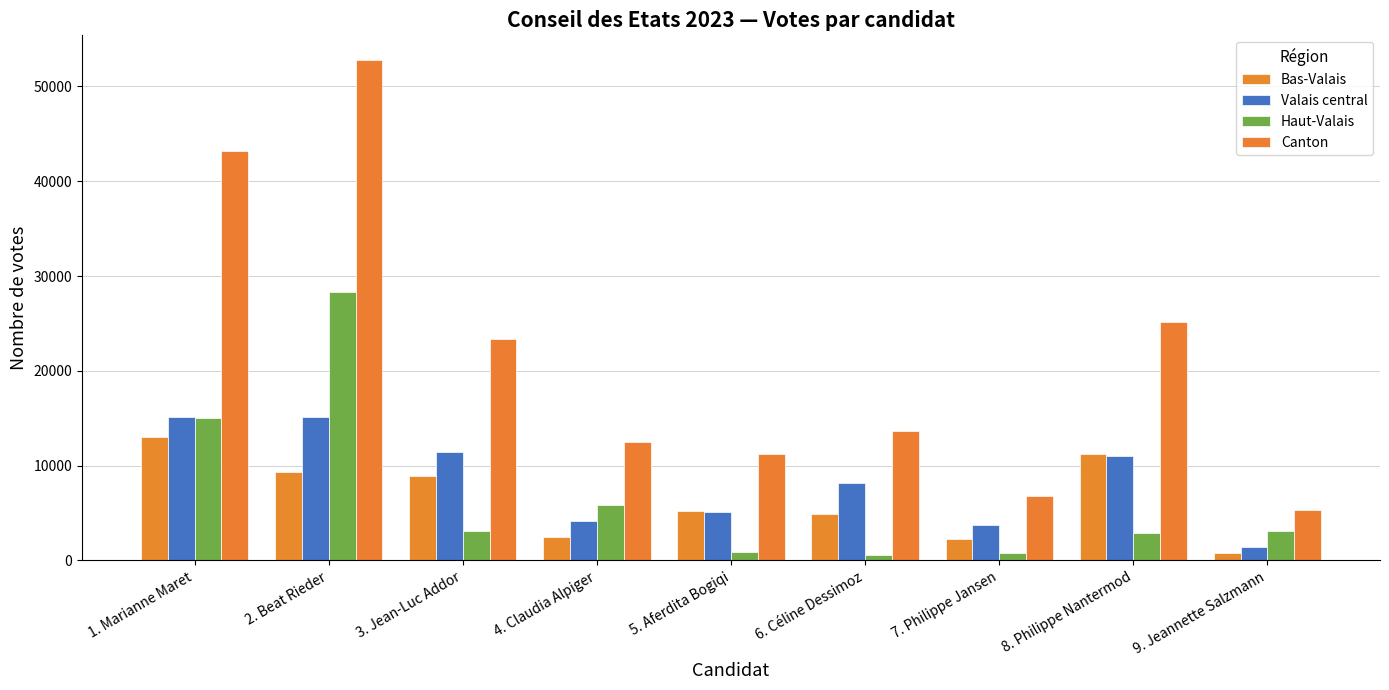

Which category has the highest value in the Bas-Valais series?

1. Marianne Maret